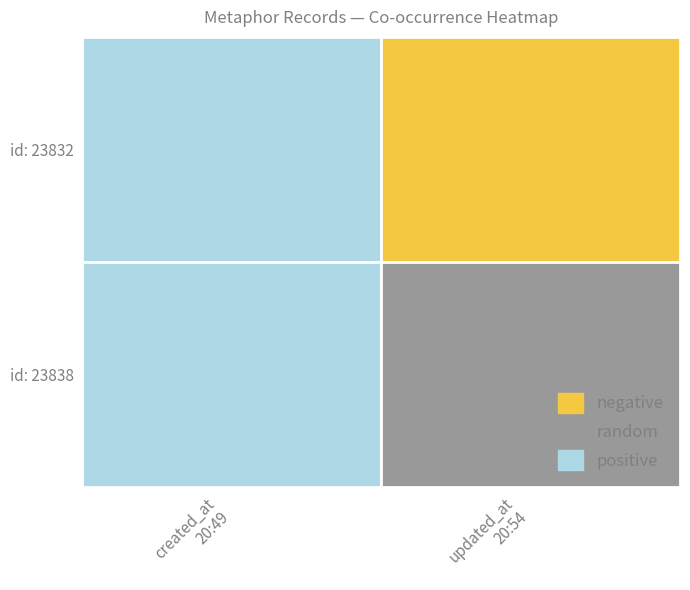

What is the total value across all series at 2014-04-29 20:49:36 UTC?

47664